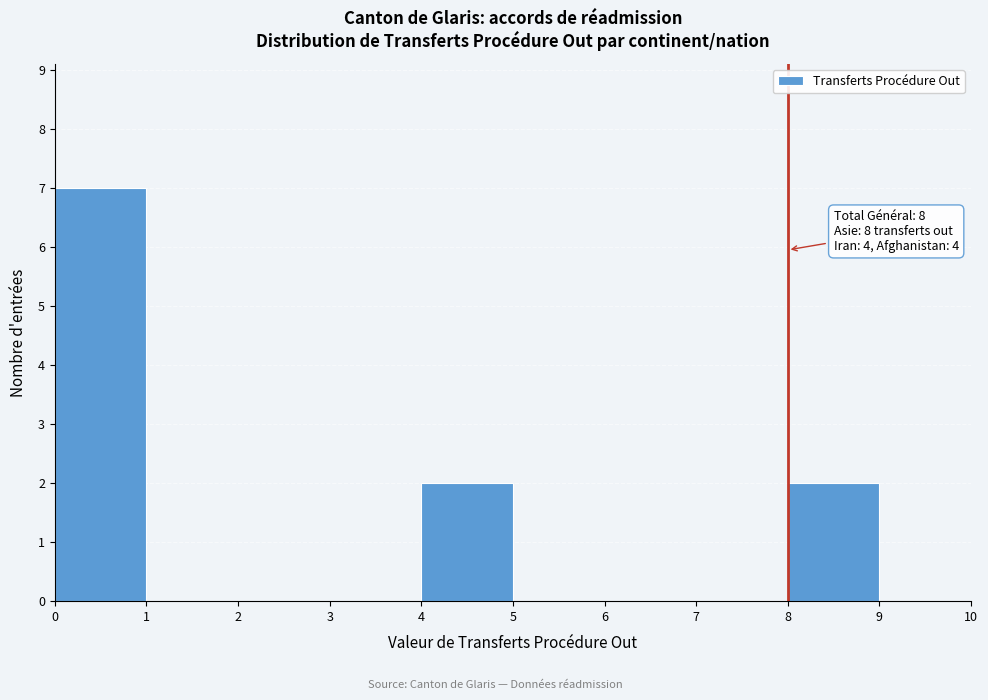

Which range on the x-axis has the tallest bar?

0 to 1